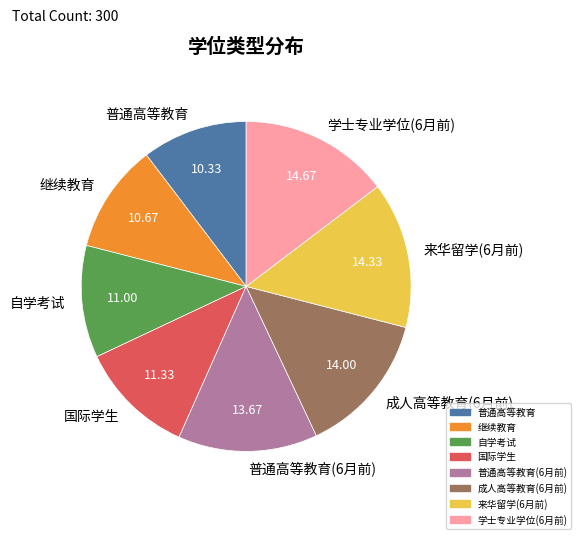

Approximately how many times larger is the value at 国际学生 compared to 普通高等教育(6月前)?

0.8